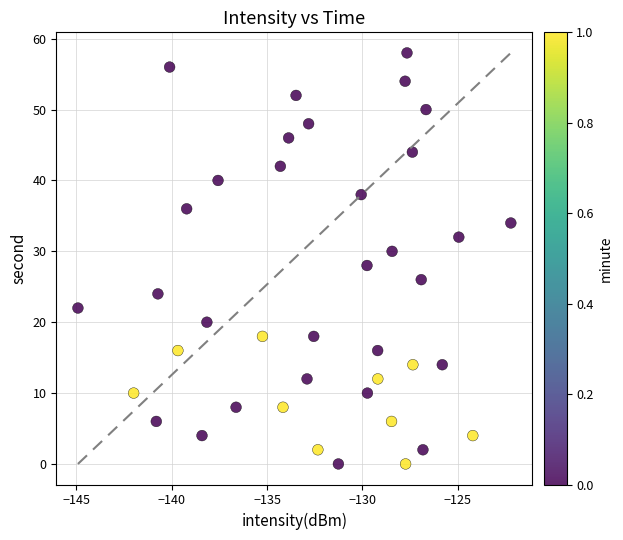

What is the range of Y values (max minus min)?

58